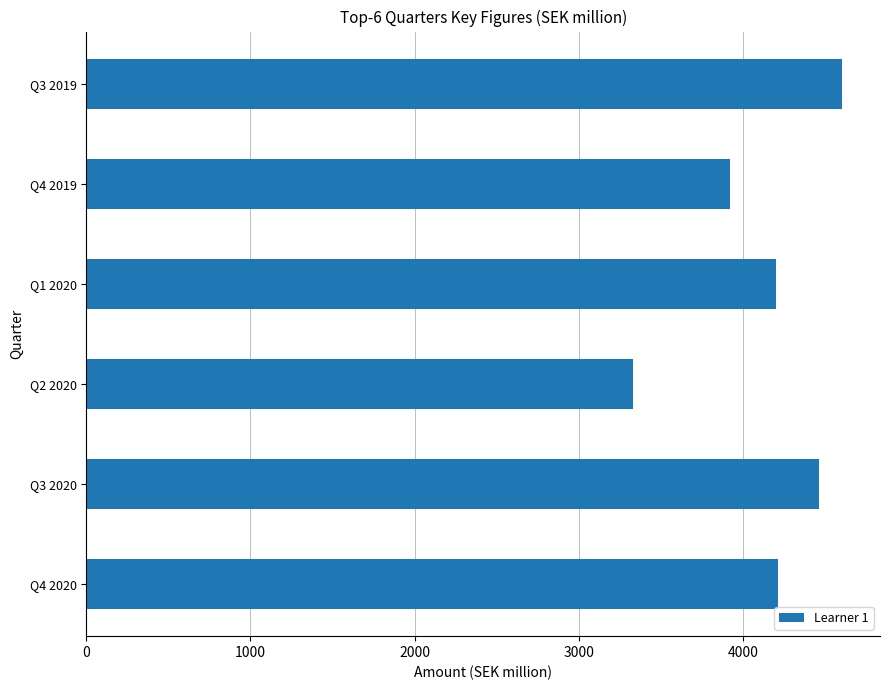

What value does the data have at Q3 2020, to the nearest 100?

4500